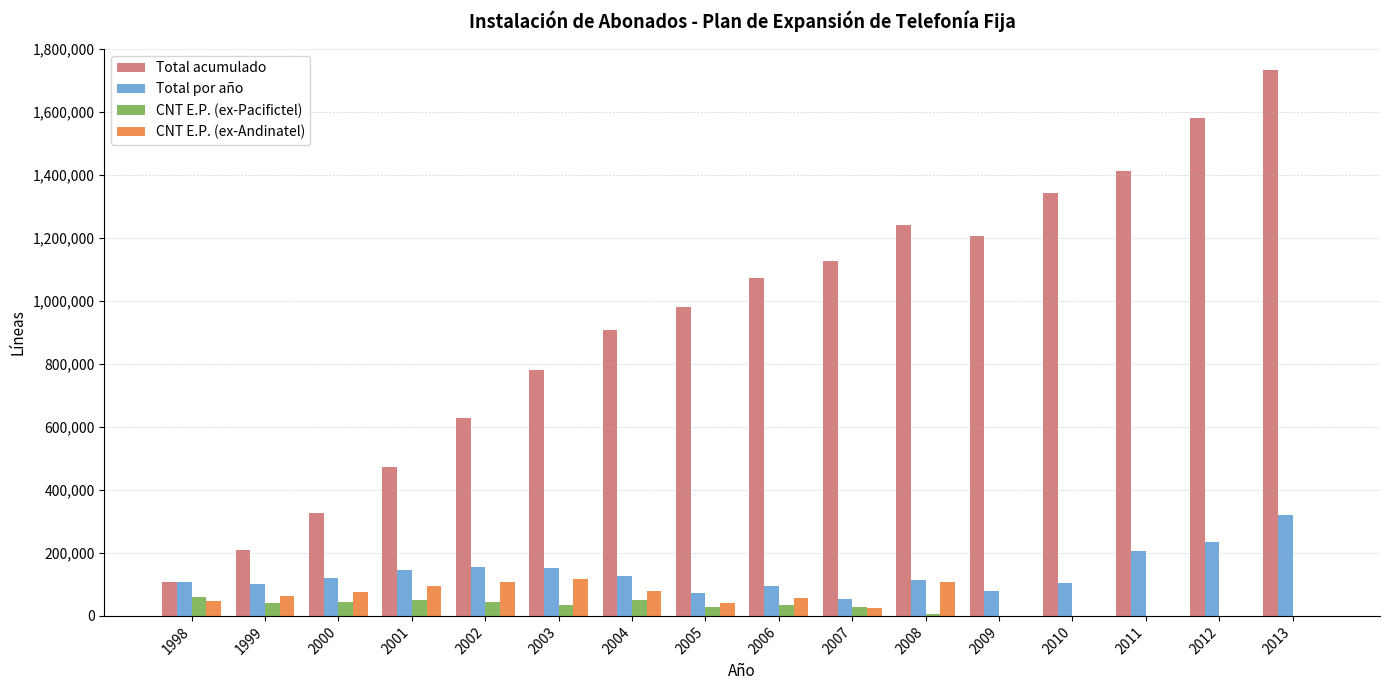

How many groups of bars are there?

16